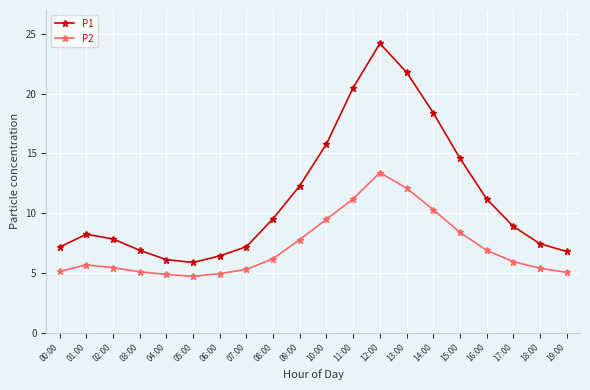

What is the label of the 18th point from the right?

02:00